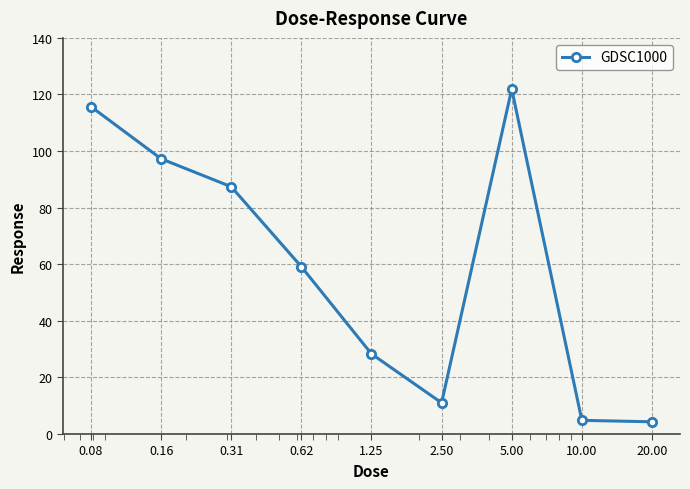

How many interior local peaks (higher than both neighbors) does the data have?

1